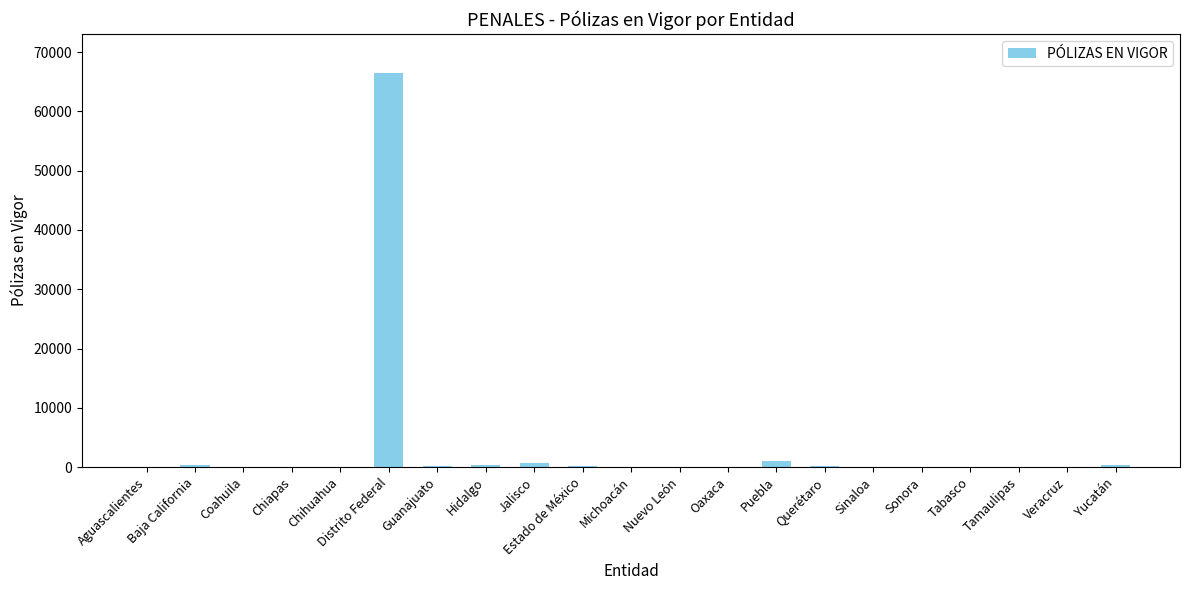

What is the maximum value shown in the chart?

66420